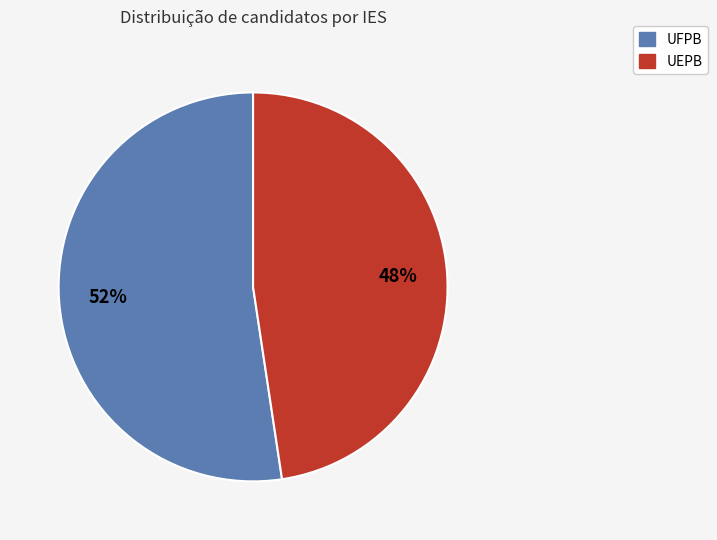

Do UEPB and UFPB together represent more than half of the pie?

Yes